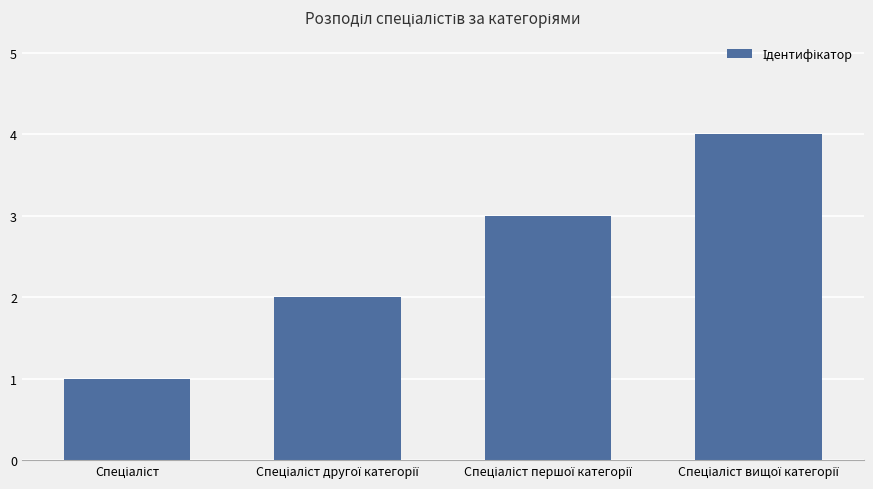

Reading right to left, transcribe all the data shown in this chart.

4	3	2	1